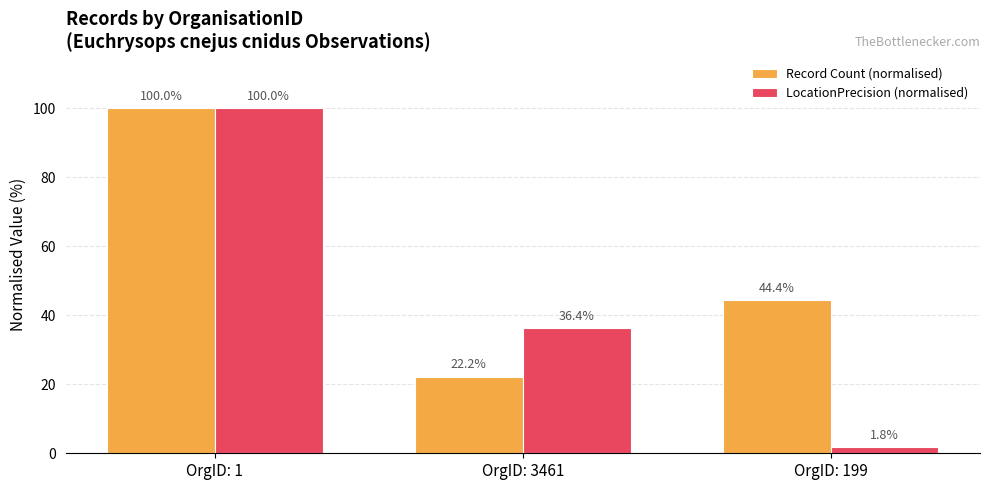

What is the difference between the Record Count (normalised) values at OrgID: 1 and OrgID: 199?

55.6